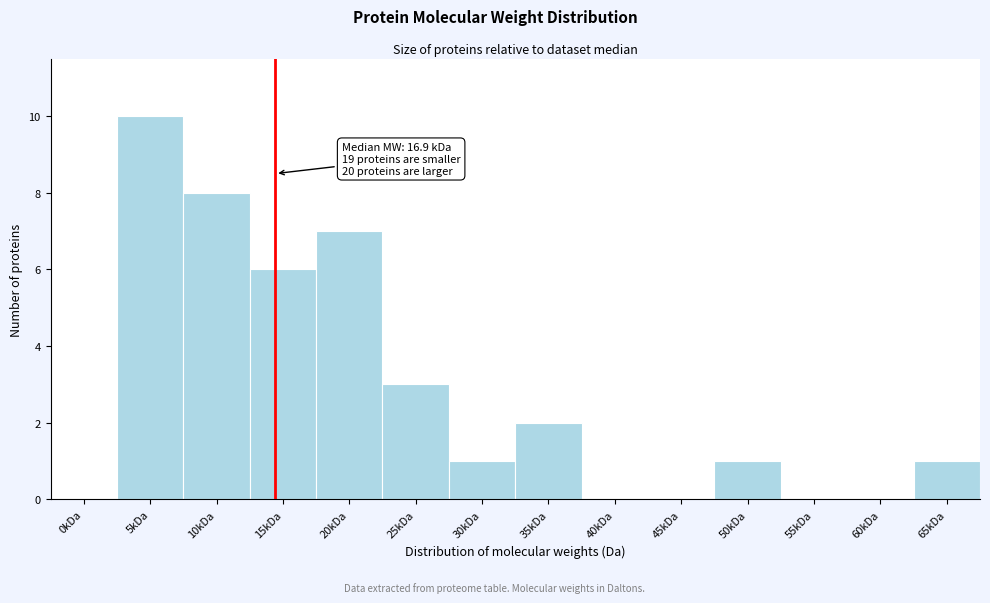

Reading left to right, what are all the values shown in this chart?

0kDa=0	5kDa=10	10kDa=8	15kDa=6	20kDa=7	25kDa=3	30kDa=1	35kDa=2	40kDa=0	45kDa=0	50kDa=1	55kDa=0	60kDa=0	65kDa=1